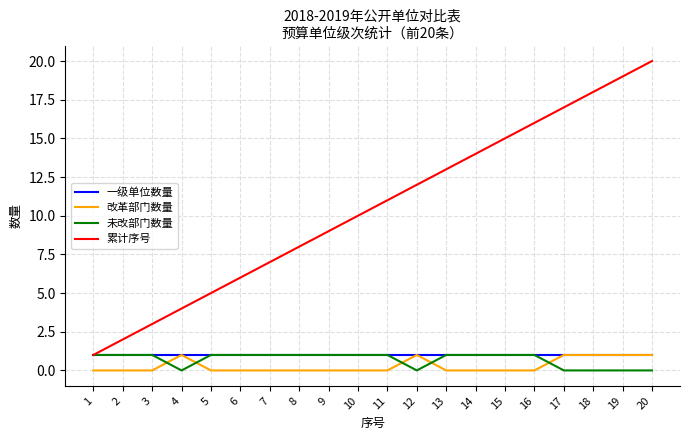

Where is 累计序号 nearest to the value 10?

10